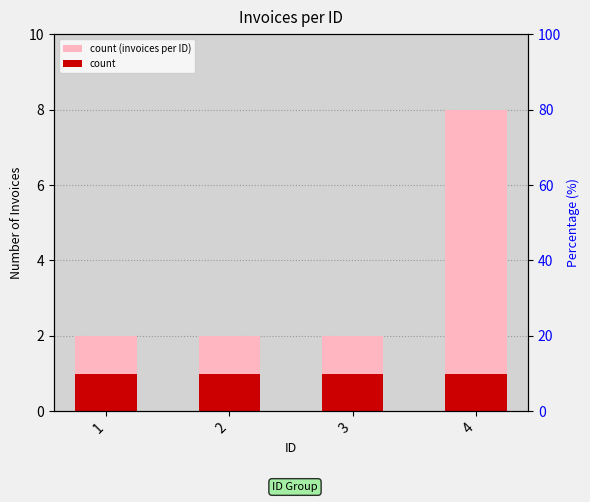

Is the value of count (invoices per ID) at 1 greater than the value of count at 3?

Yes